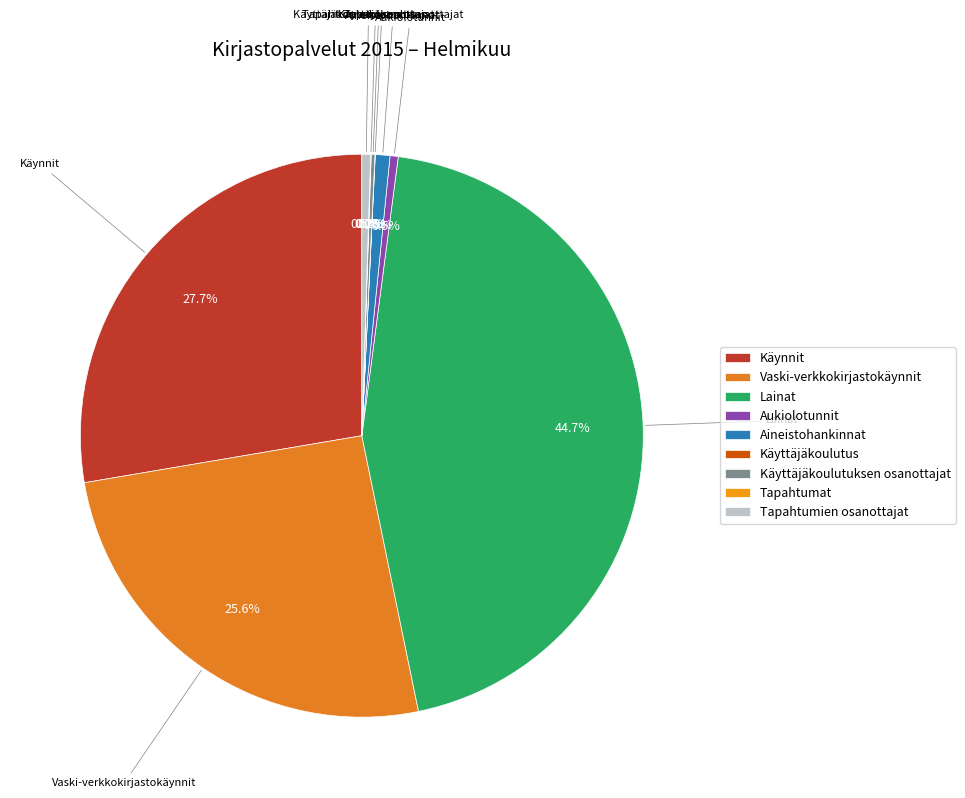

What is the largest slice in the pie chart?

Lainat